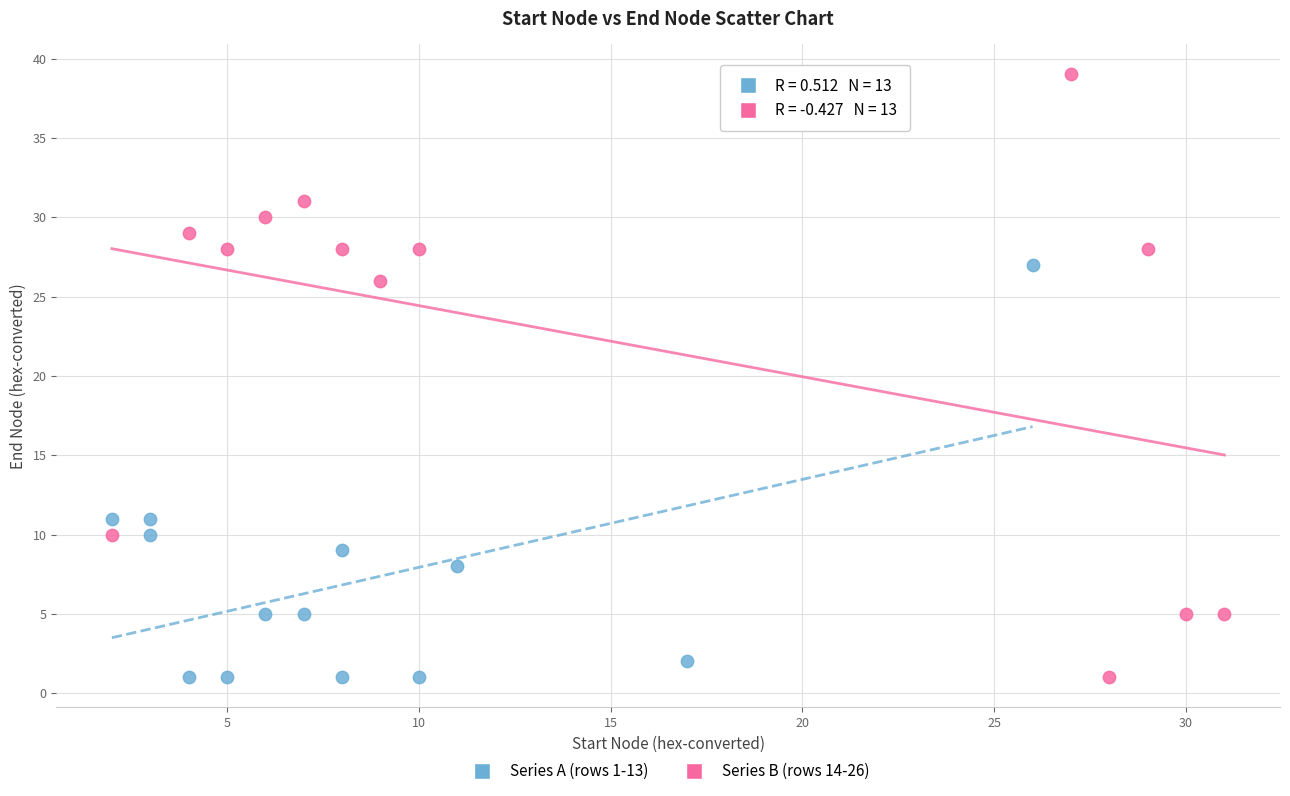

What are all the series names shown in the legend?

Series A (rows 1-13), Series B (rows 14-26)